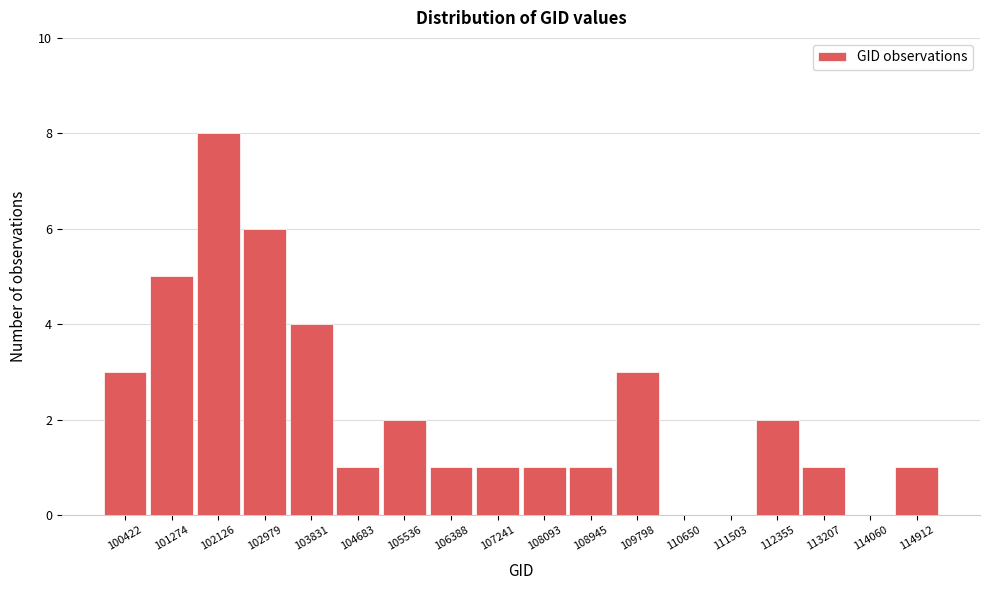

Reading left to right, transcribe all the data shown in this chart.

100422=3	101274=5	102126=8	102979=6	103831=4	104683=1	105536=2	106388=1	107241=1	108093=1	108945=1	109798=3	110650=0	111503=0	112355=2	113207=1	114060=0	114912=1